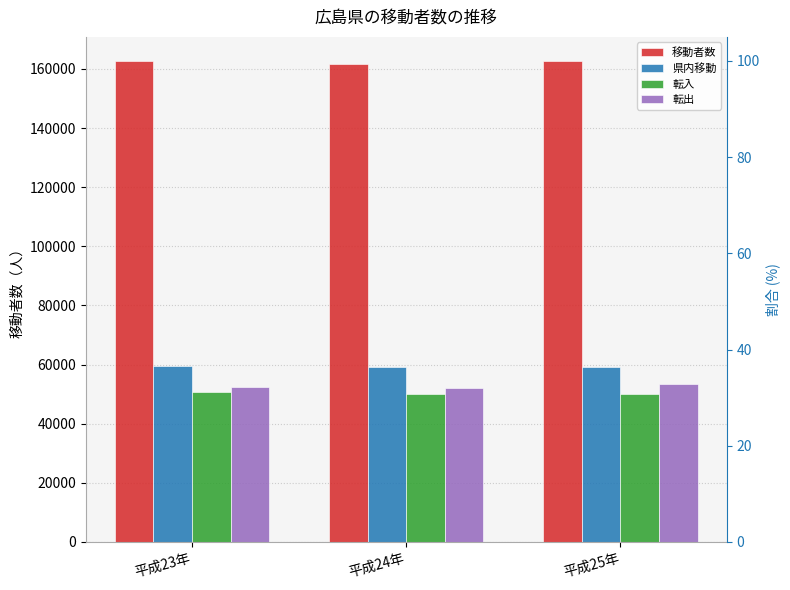

Reading right to left, what are all the values shown in this chart?

移動者数: 162521	161574	162685
県内移動: 59237	59316	59544
転入: 49900	50158	50852
転出: 53384	52100	52289